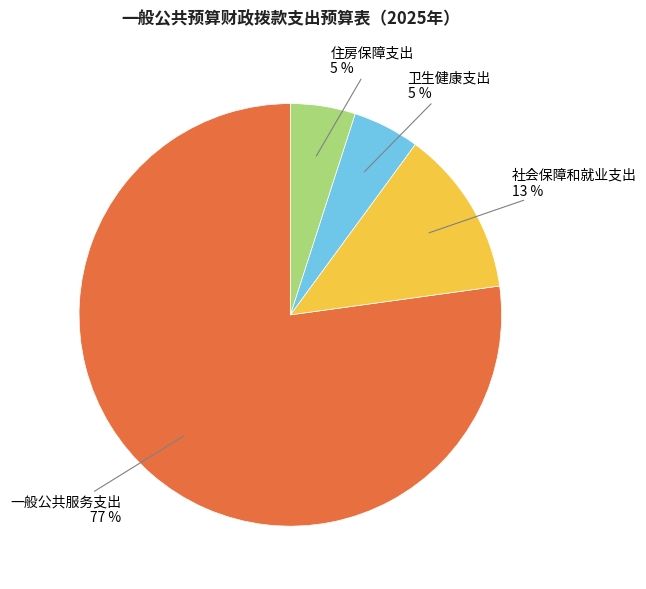

Is there any slice that represents more than half of the pie?

Yes